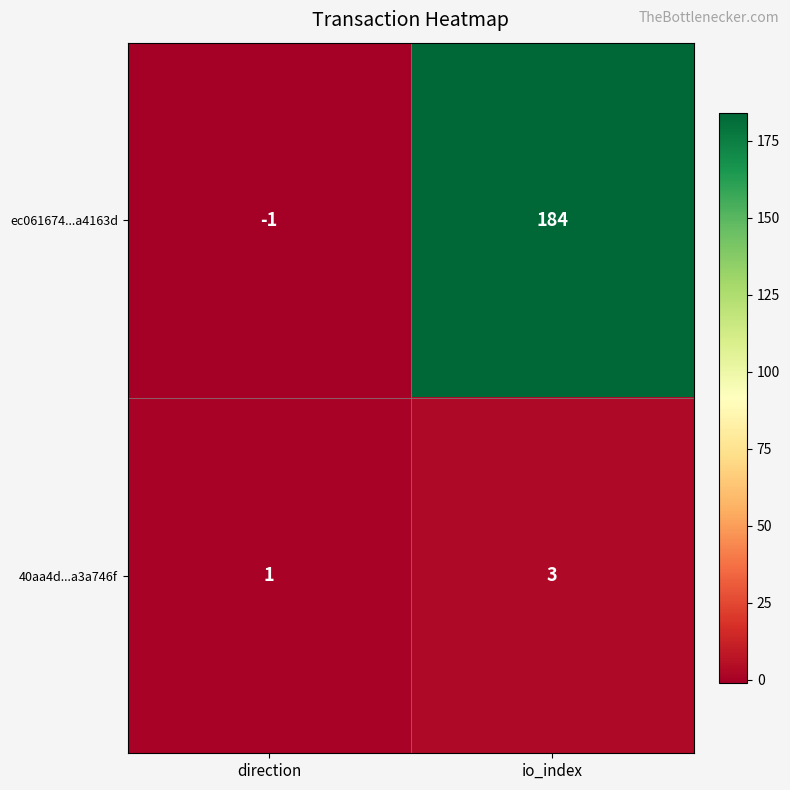

At which category is the sum across all series the highest?

io_index